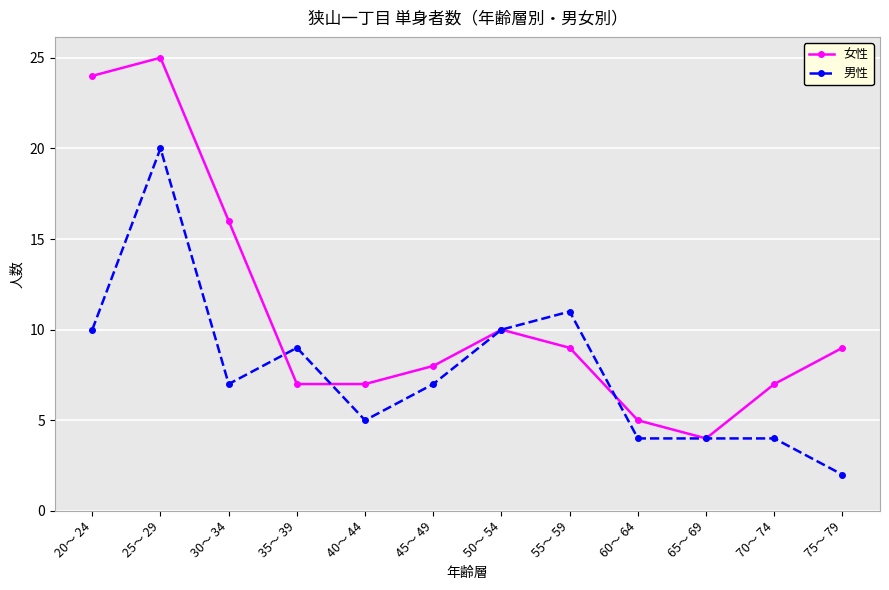

Which series has the largest range (max minus min)?

女性